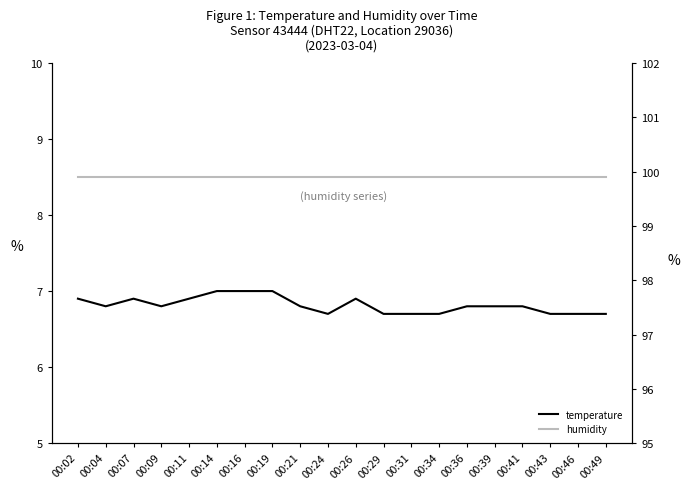

Which has a higher value, 00:07 or 00:04?

00:07